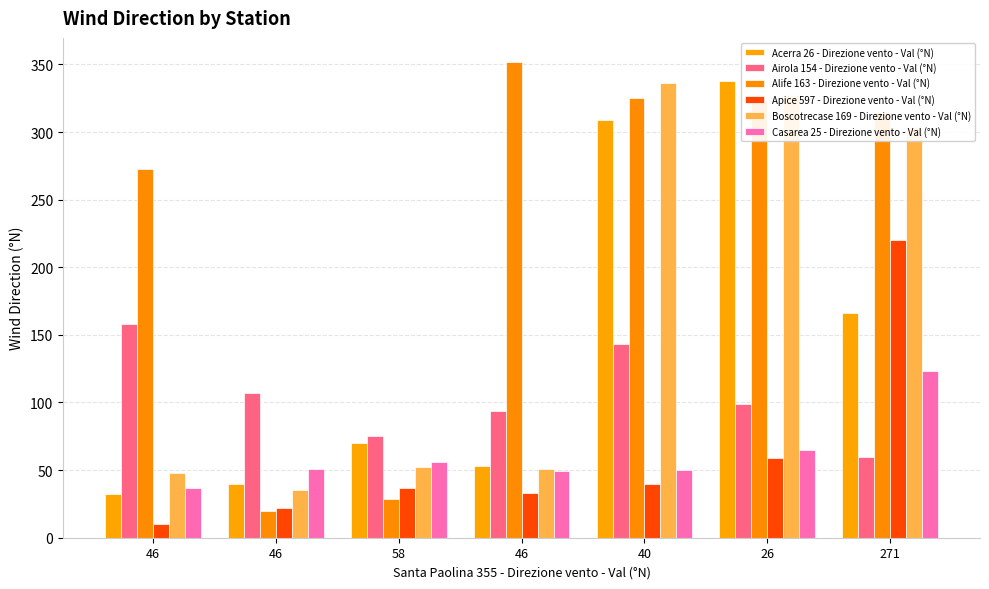

Does the chart contain stacked bars?

No